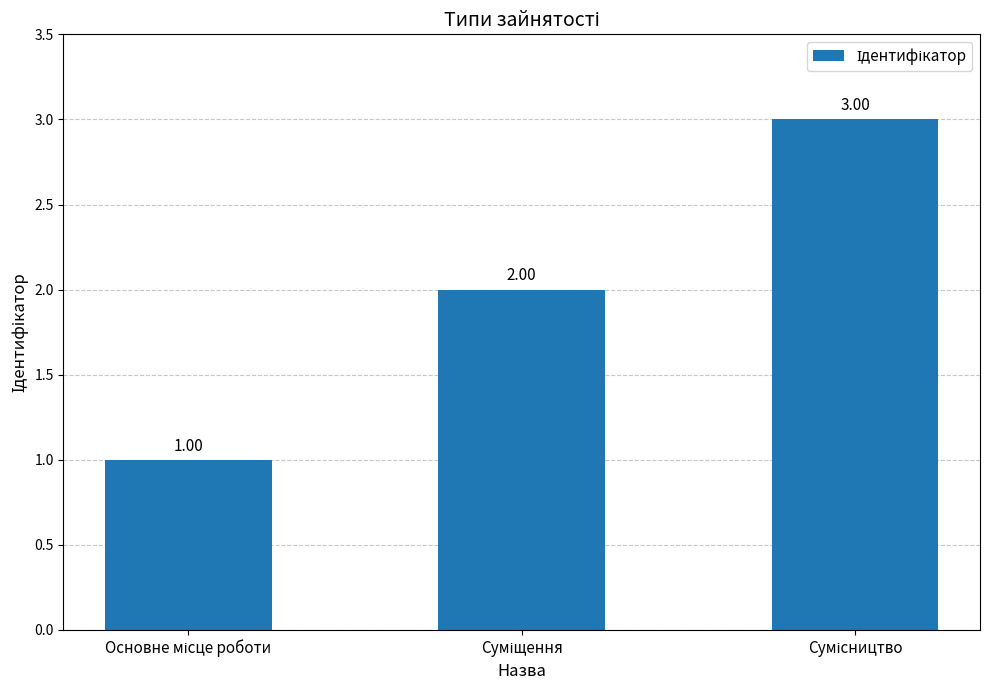

What is the sum of all values?

6